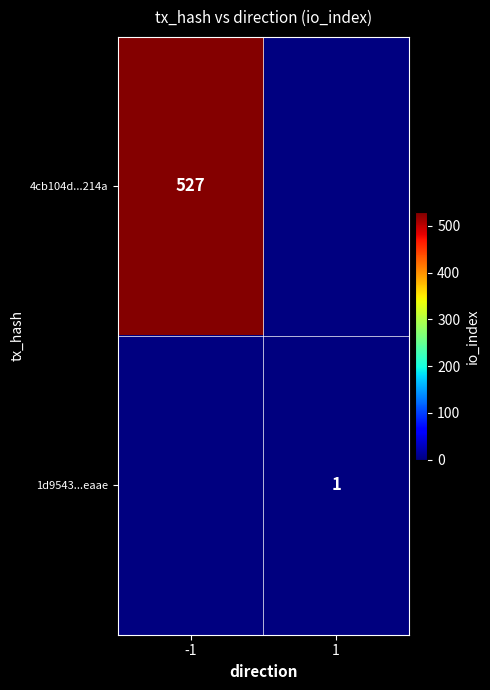

The 1d9543...eaae series shows 1.0 at 1. True or false?

True